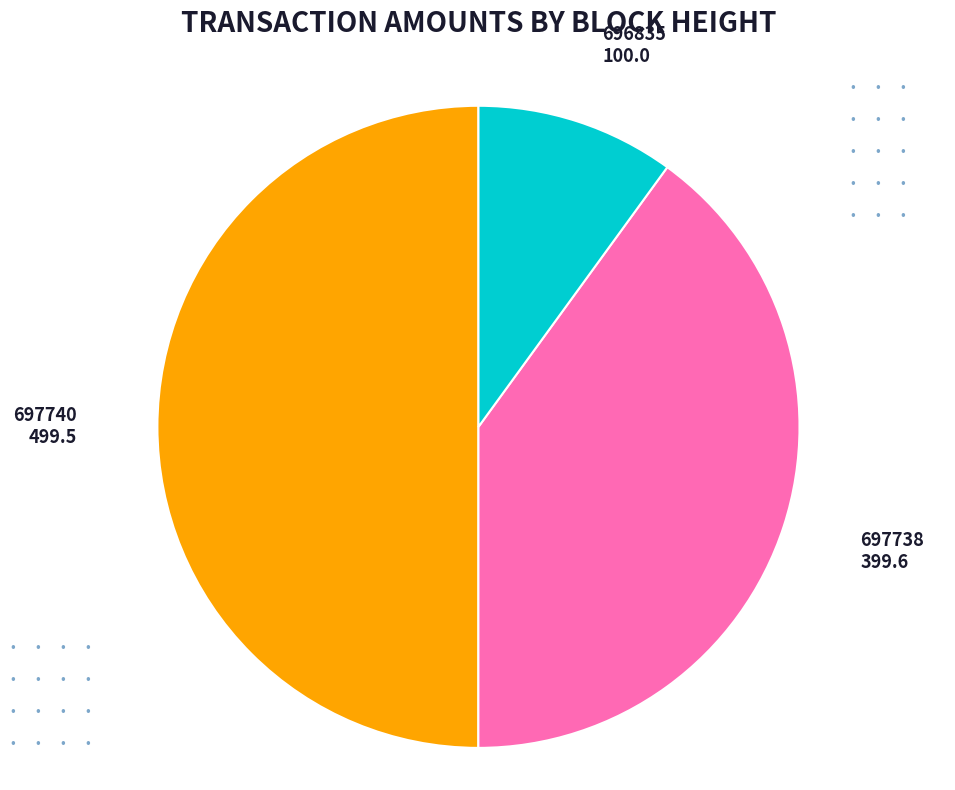

Which slice is the largest?

697740